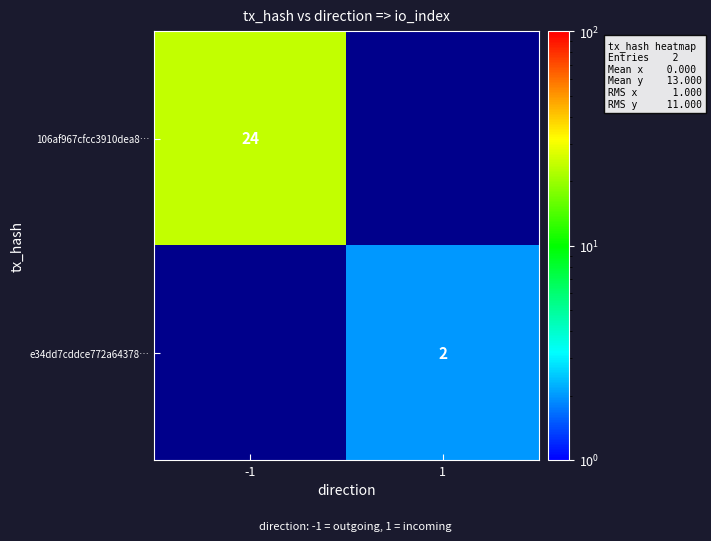

Is it true that e34dd7cddce772a64378… equals 2 at 1?

True